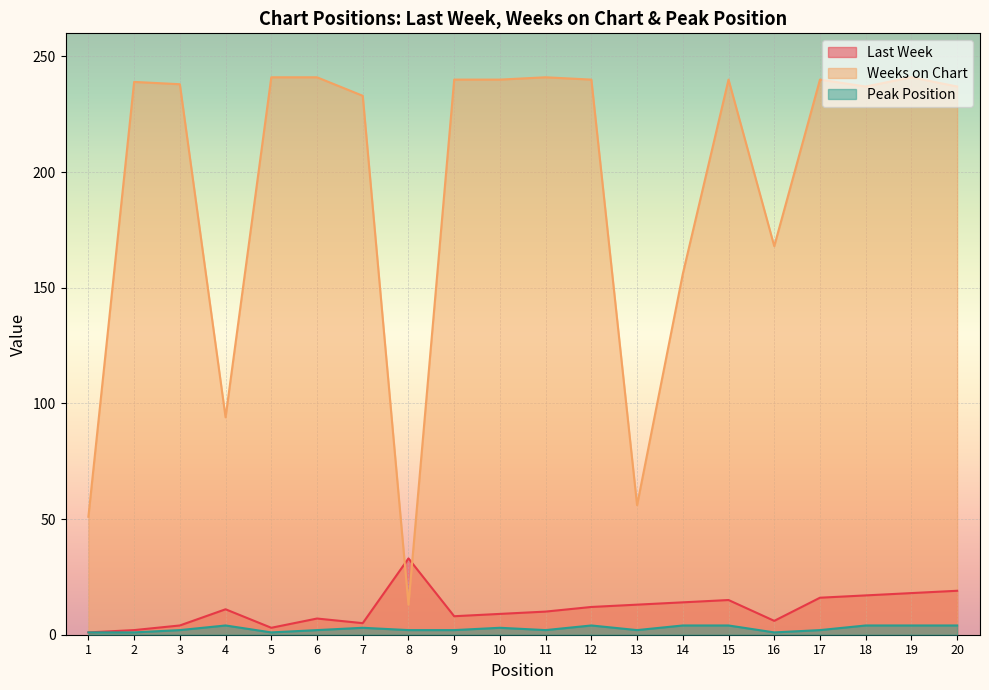

Which series has the largest total across all categories?

Weeks on Chart